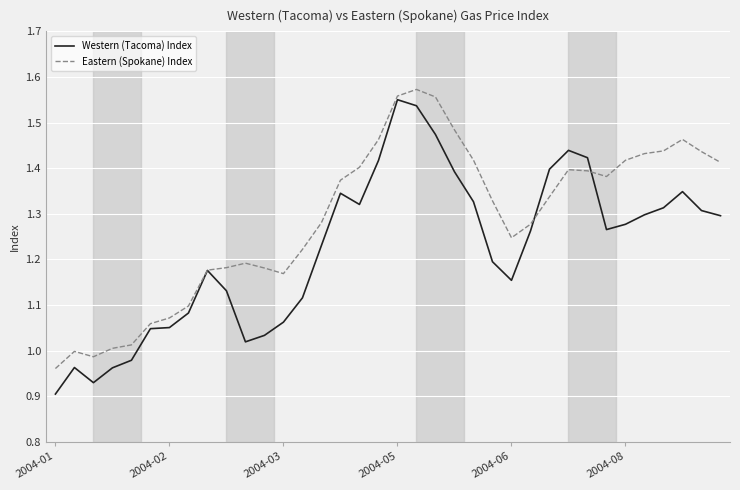

Does the chart have visible grid lines?

Yes